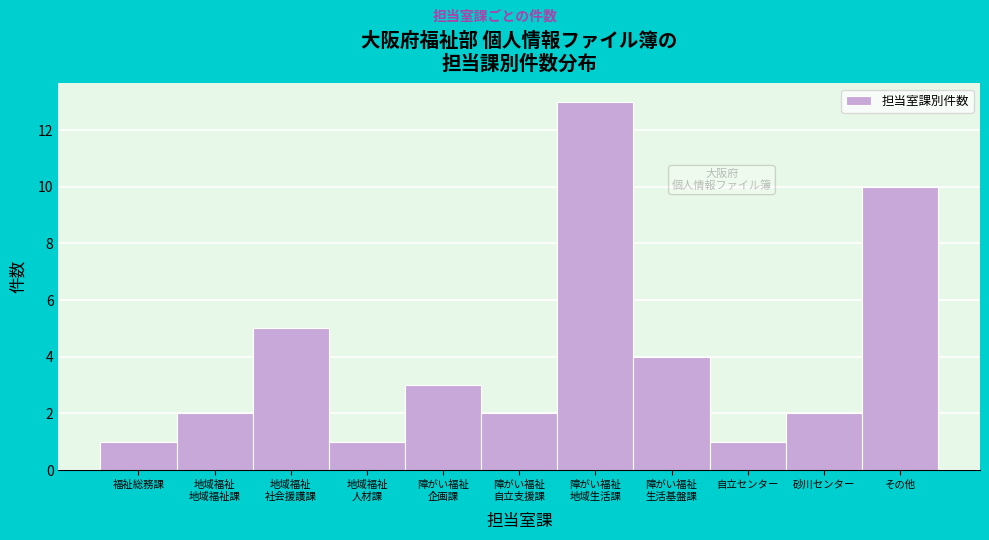

Reading right to left, transcribe all the data shown in this chart.

10	2	1	4	13	2	3	1	5	2	1